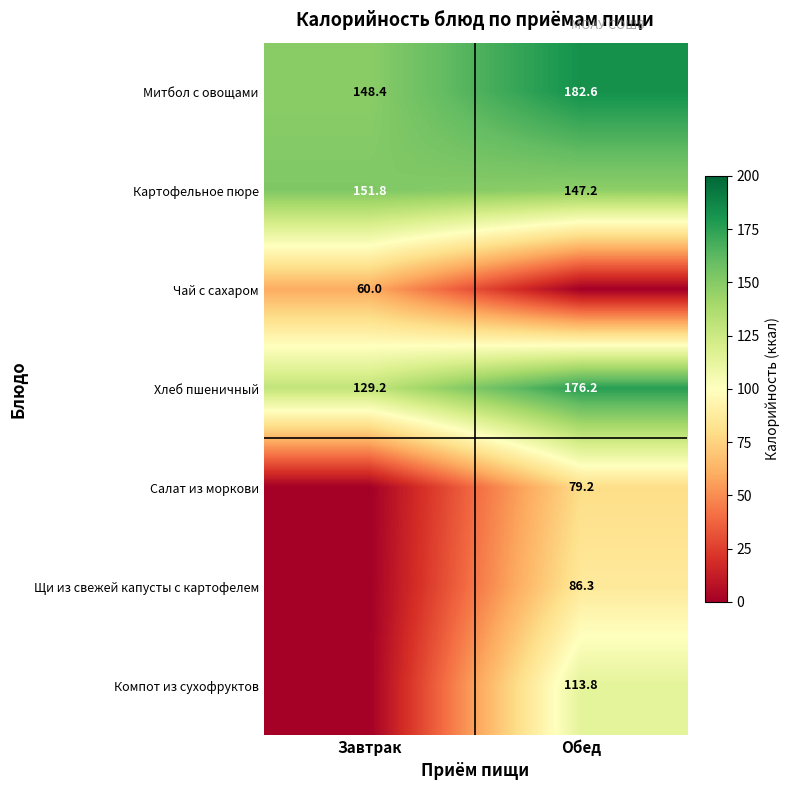

The Хлеб пшеничный series shows 176.2 at Обед. True or false?

True